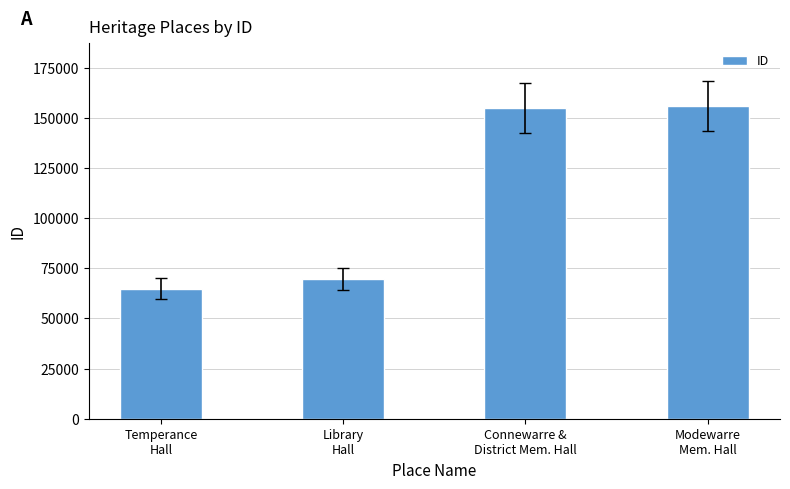

What is the greatest value displayed?

155987